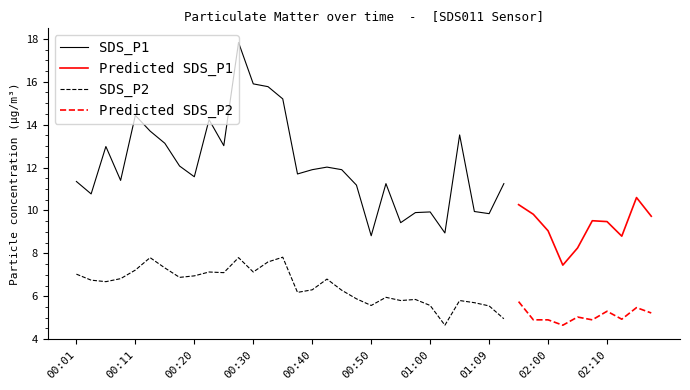

What is the sum of all SDS_P1 values?

364.9